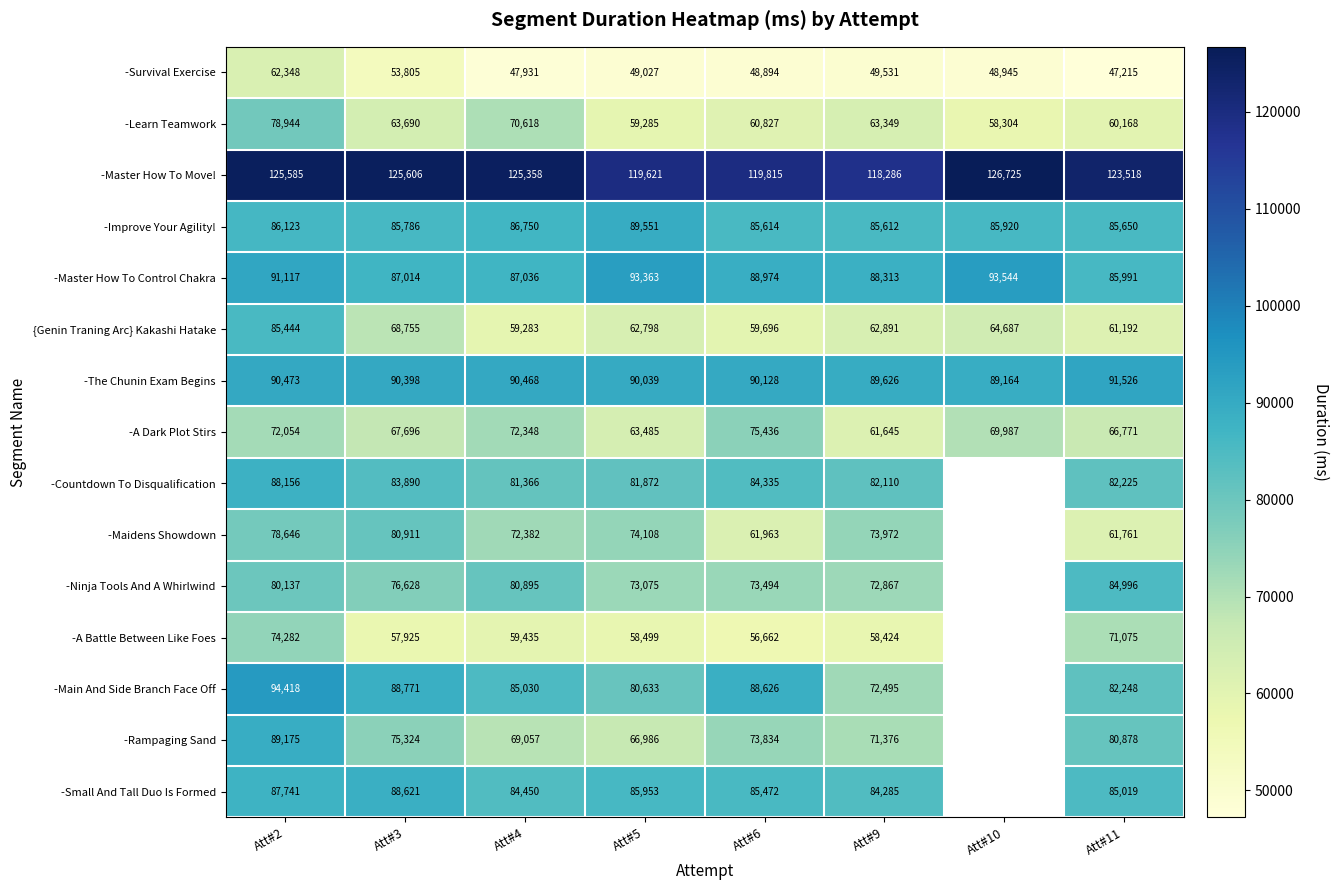

What is the difference between the highest and lowest values at Att#2?

63237